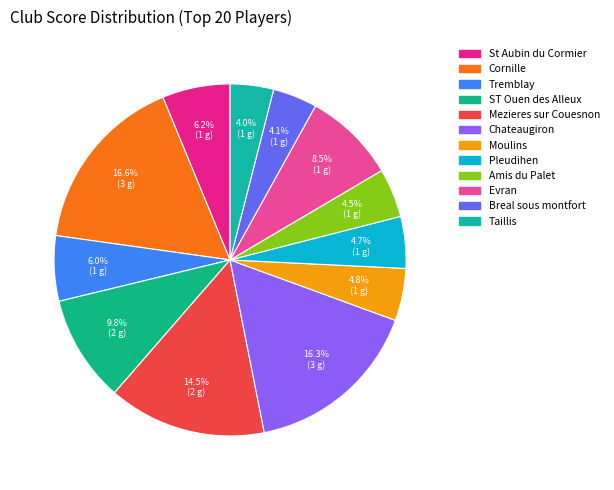

To the nearest percent, what is the difference between the largest and smallest slice percentages?

13%